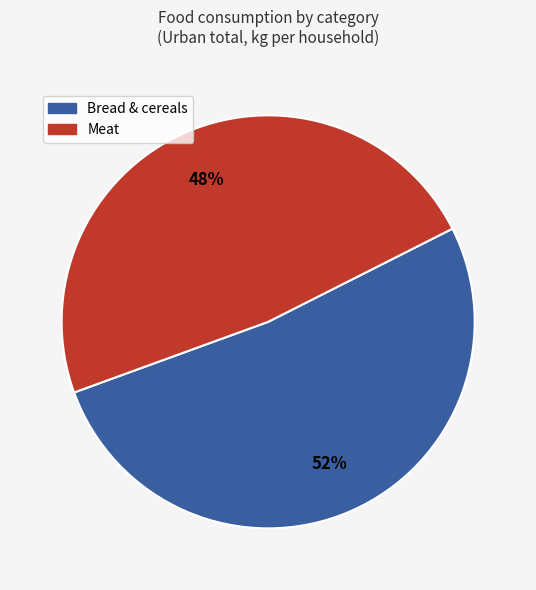

To the nearest percent, what is the average slice percentage?

50%